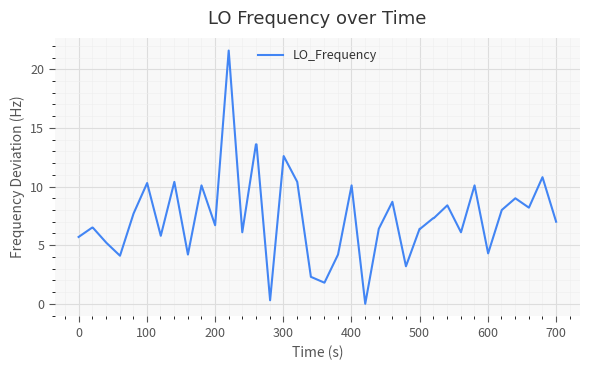

What is the sum of all values?

297.4